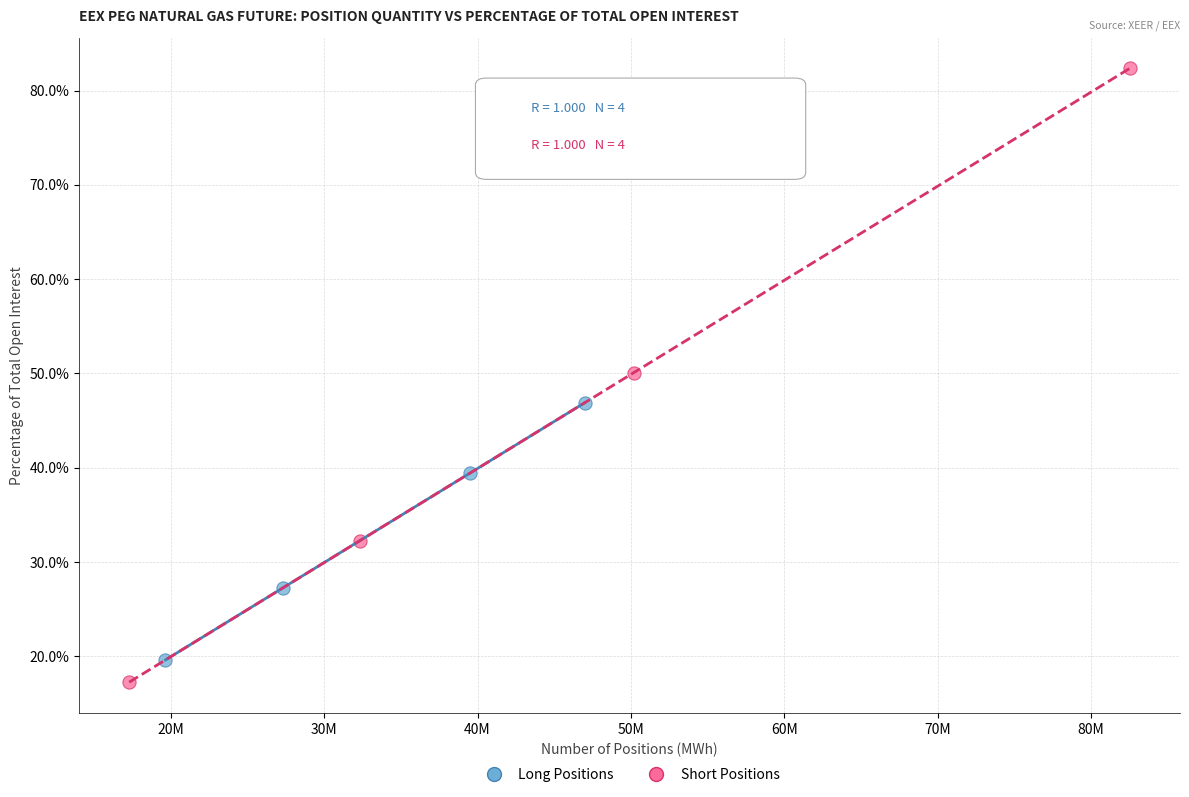

Which series has the largest Y range (max minus min)?

Short Positions